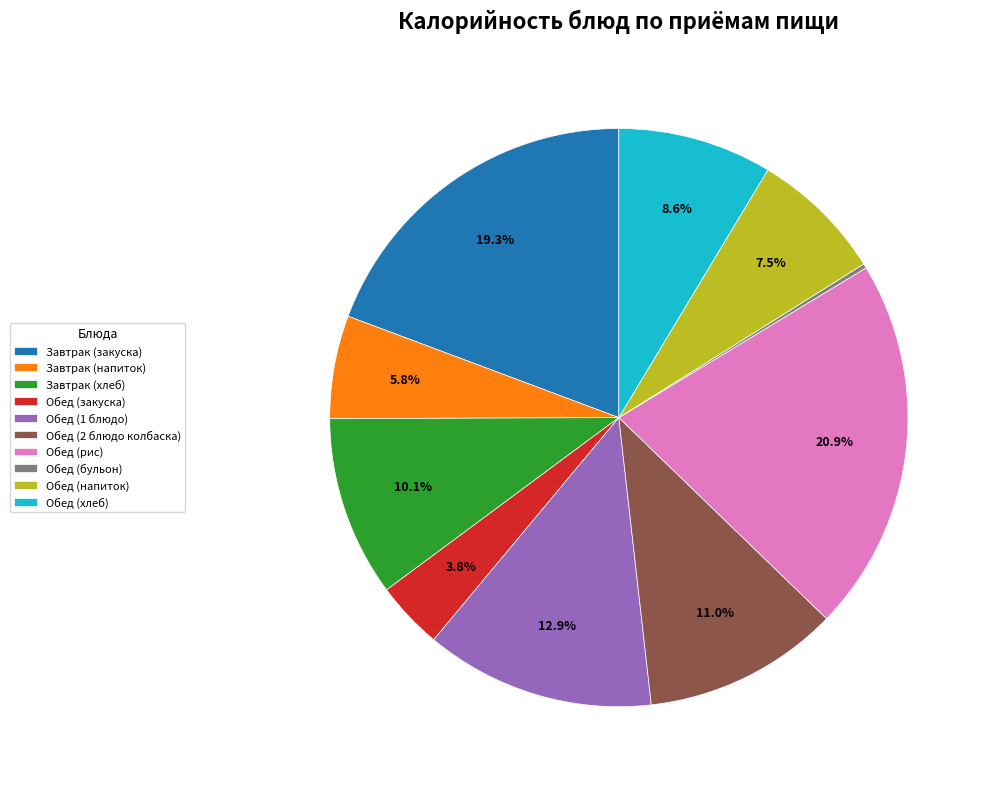

Which has a higher value, Обед (1 блюдо) or Завтрак (хлеб)?

Обед (1 блюдо)